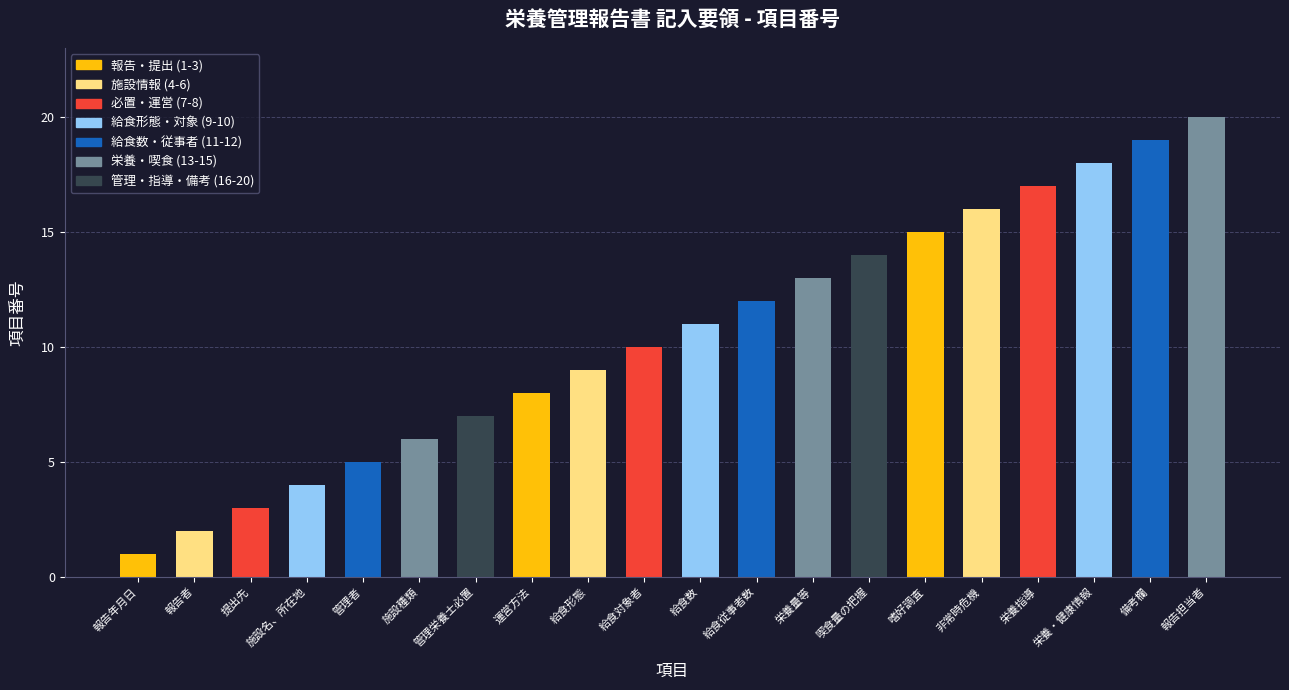

What is the difference between the maximum and second lowest values?

18